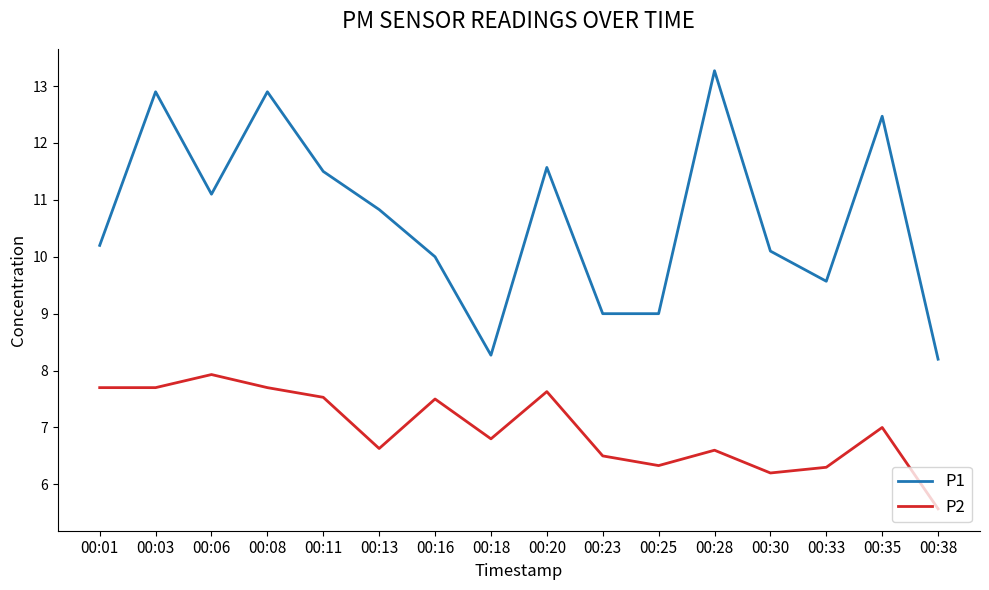

Is the value of P1 at 00:30 greater than the value of P2 at 00:18?

Yes